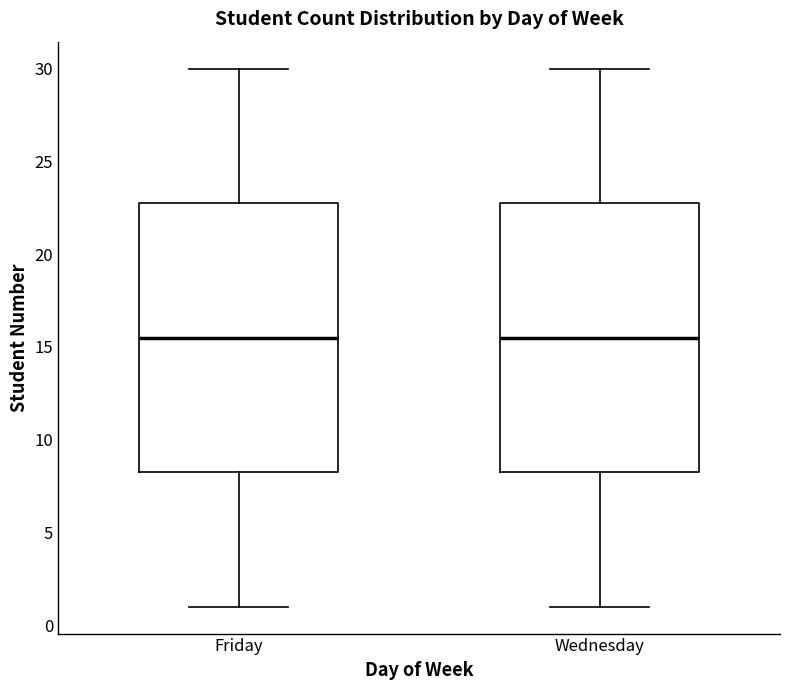

Reading left to right, transcribe this box plot: for each box, give where its median line is, the range the box spans, and where its two whiskers end, as read against the y-axis. The values are not printed on the chart, so give them approximately, as read against the axis.

Friday: median 15.5, box 8.5 to 23.0, whiskers 1.0 to 30.0
Wednesday: median 15.5, box 8.5 to 23.0, whiskers 1.0 to 30.0